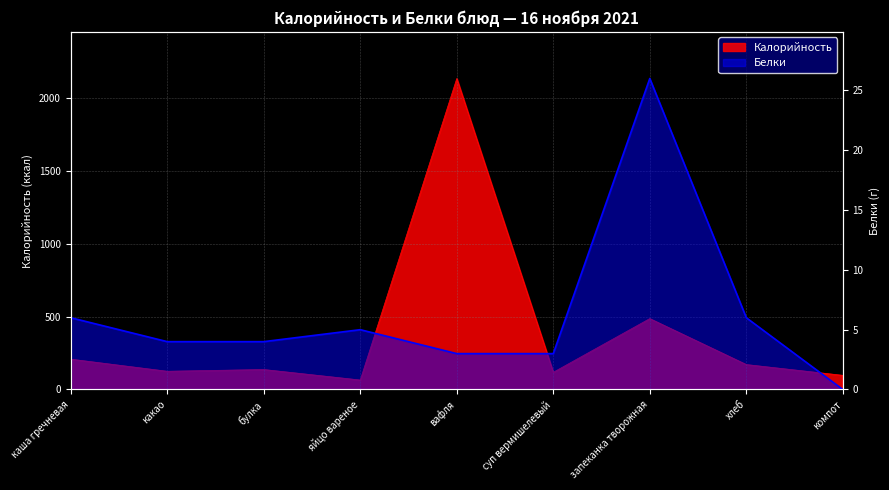

What is the lowest value of the Калорийность series?

65